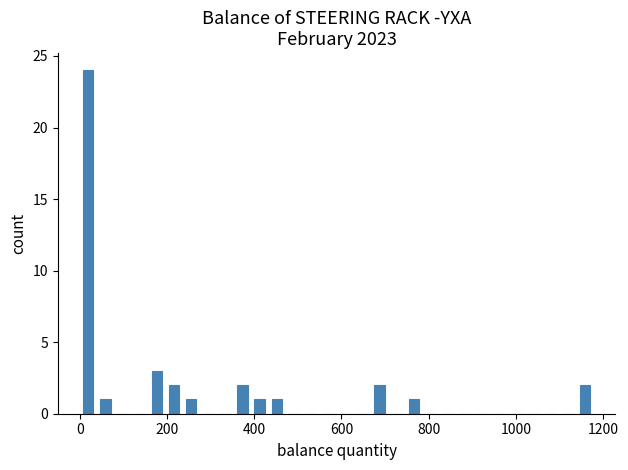

Around what value on the x-axis is the tallest bar? Give the approximate position of its centre, as read against the axis.

20